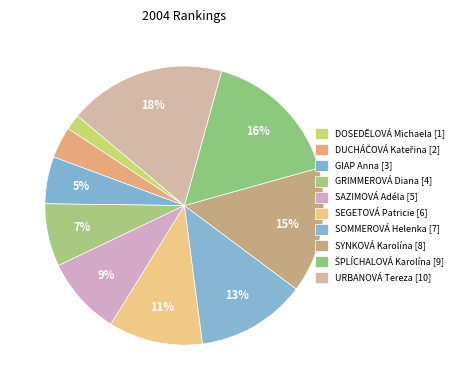

What percentage is NOT represented by DUCHÁČOVÁ Kateřina?

96.4%